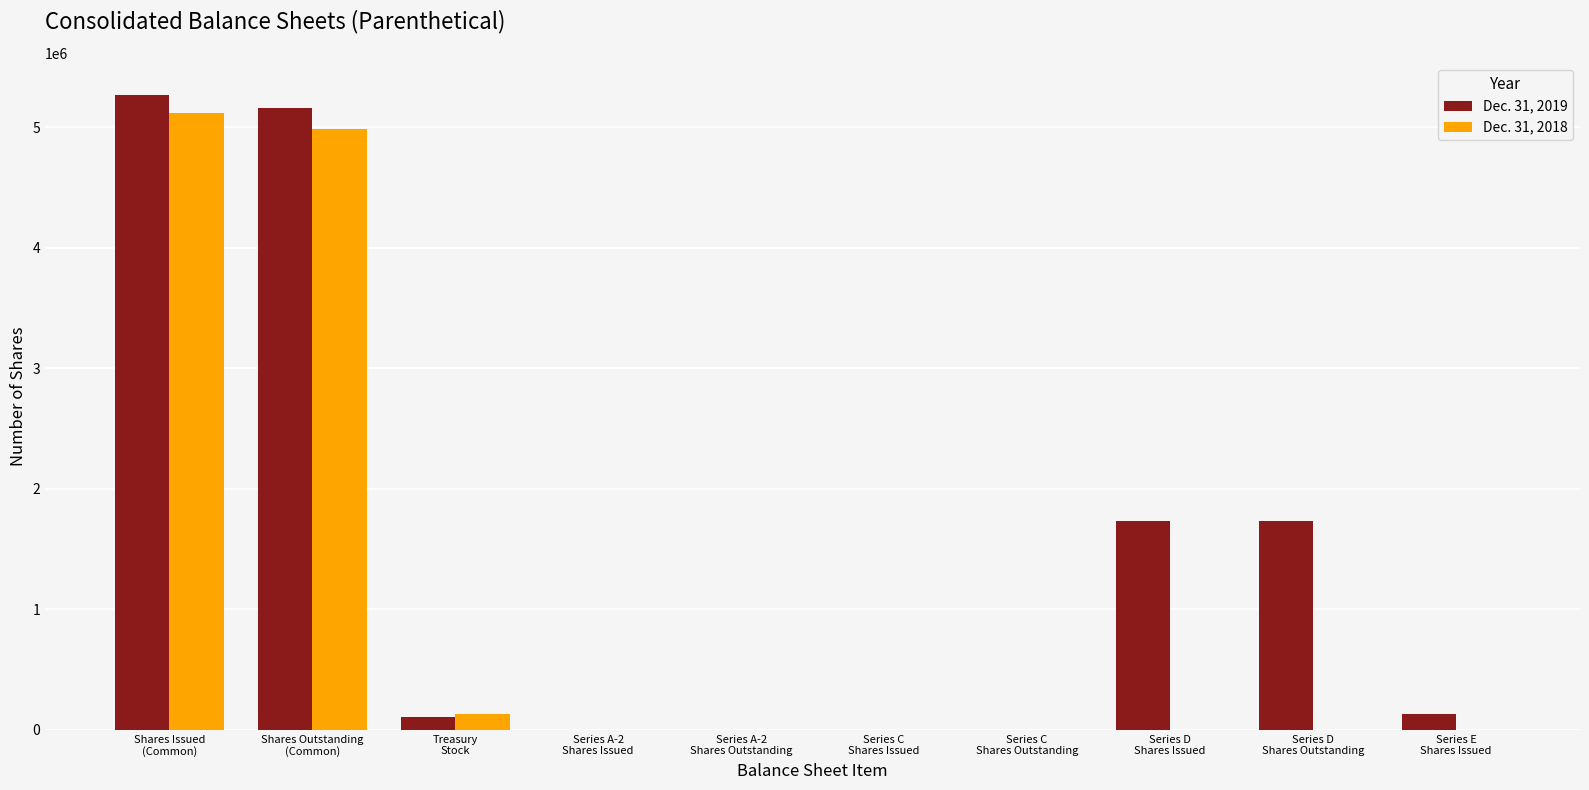

What is the greatest value displayed?

5266800